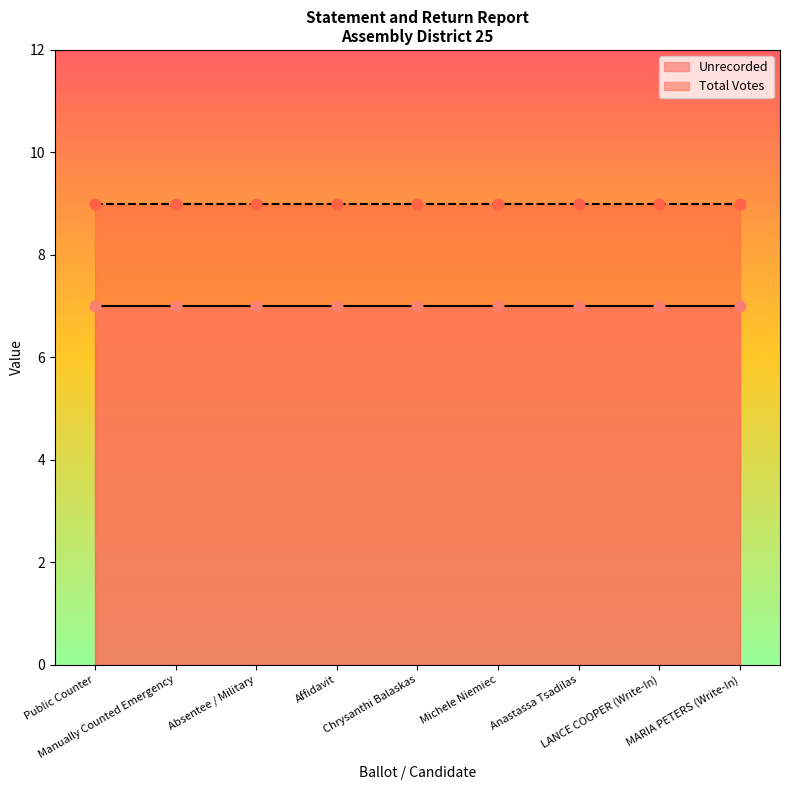

What are all the series names shown in the legend?

Unrecorded, Total Votes